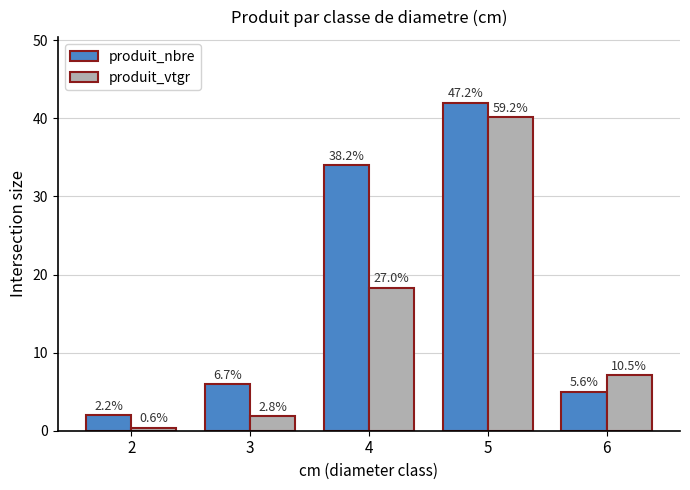

What are all the series names shown in the legend?

produit_nbre, produit_vtgr